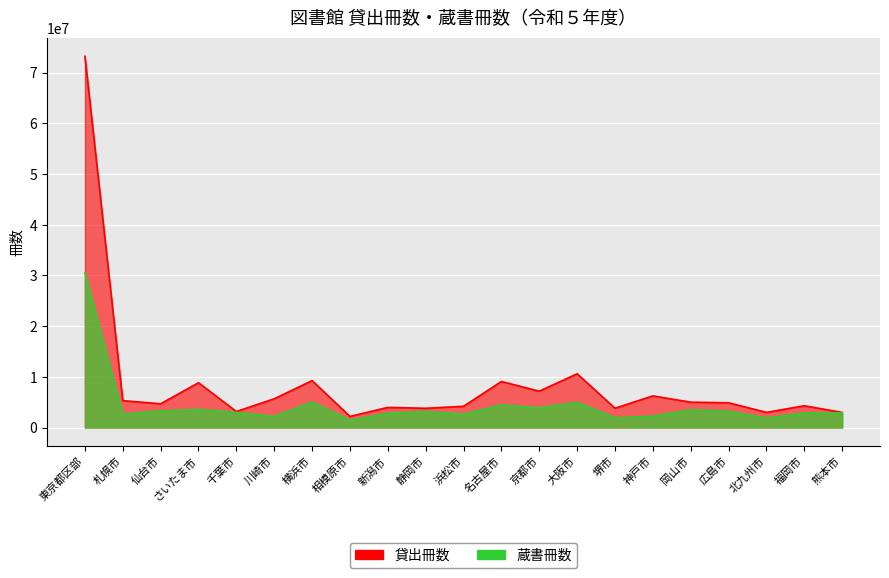

At 浜松市, list the series in order from smallest to largest.

蔵書冊数, 貸出冊数